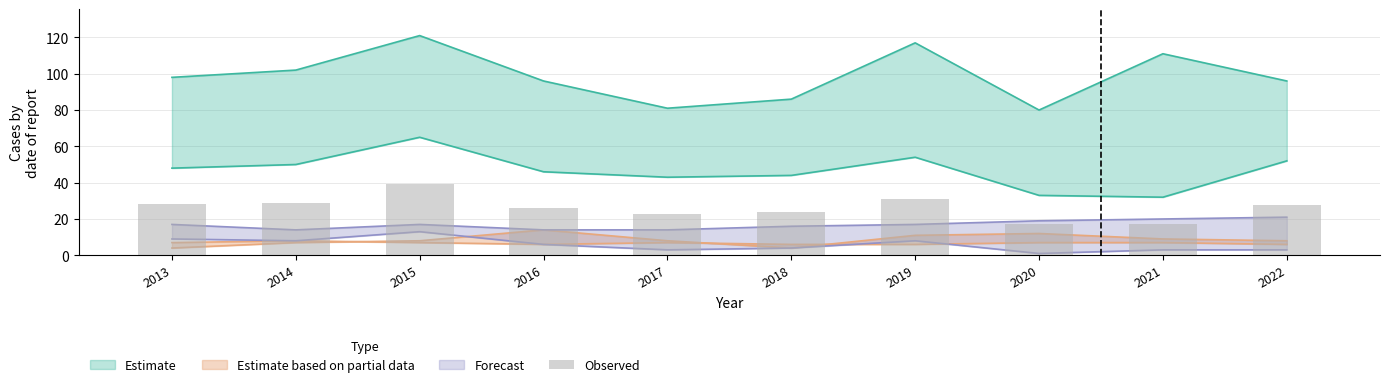

Reading left to right, list all the values displayed in this chart.

2013=28.5	2014=29.0	2015=39.0	2016=26.0	2017=23.0	2018=24.0	2019=31.0	2020=17.0	2021=17.5	2022=27.5